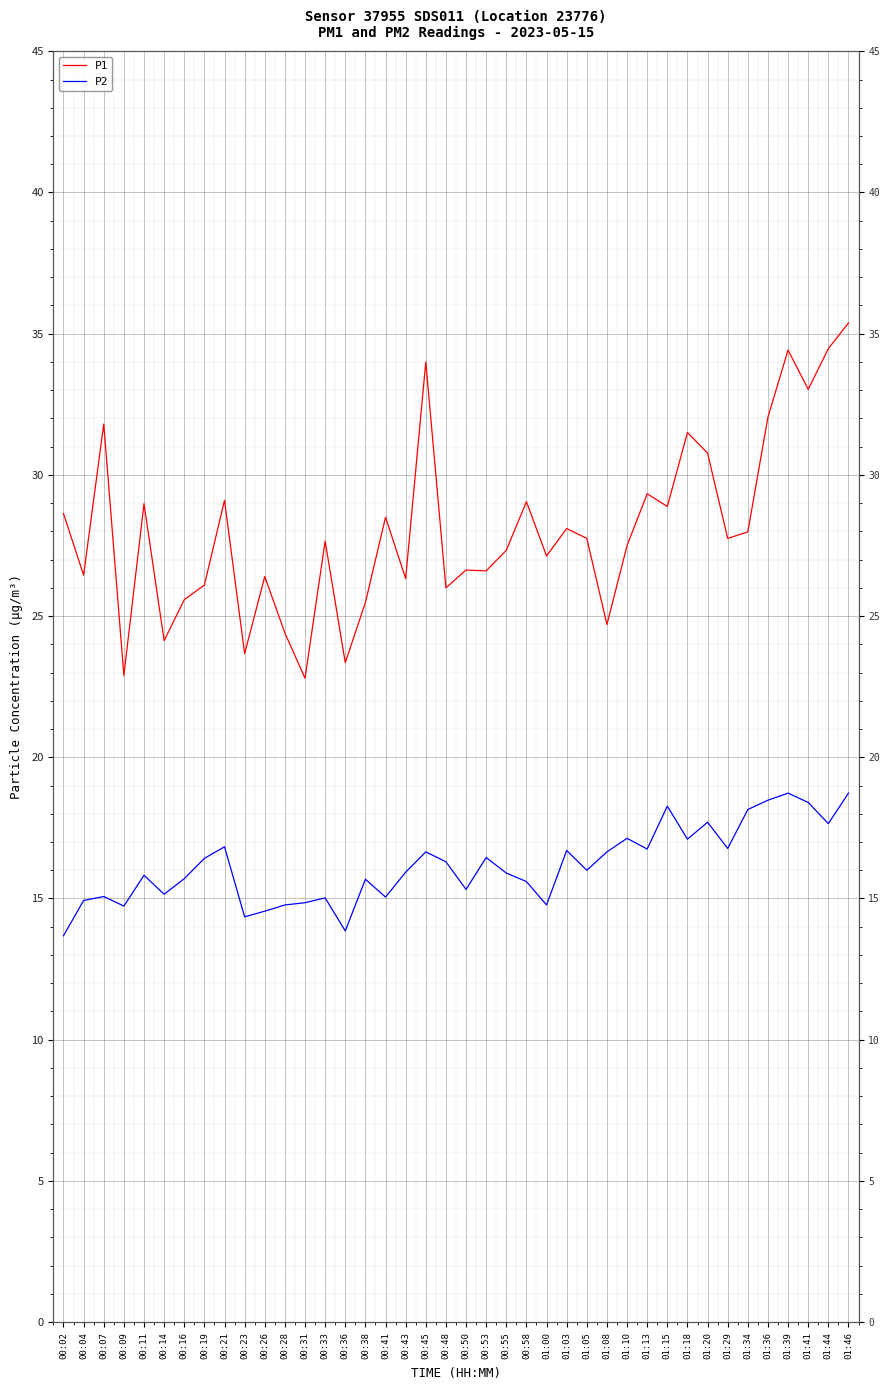

List the series in order of their overall mean, highest first.

P1, P2